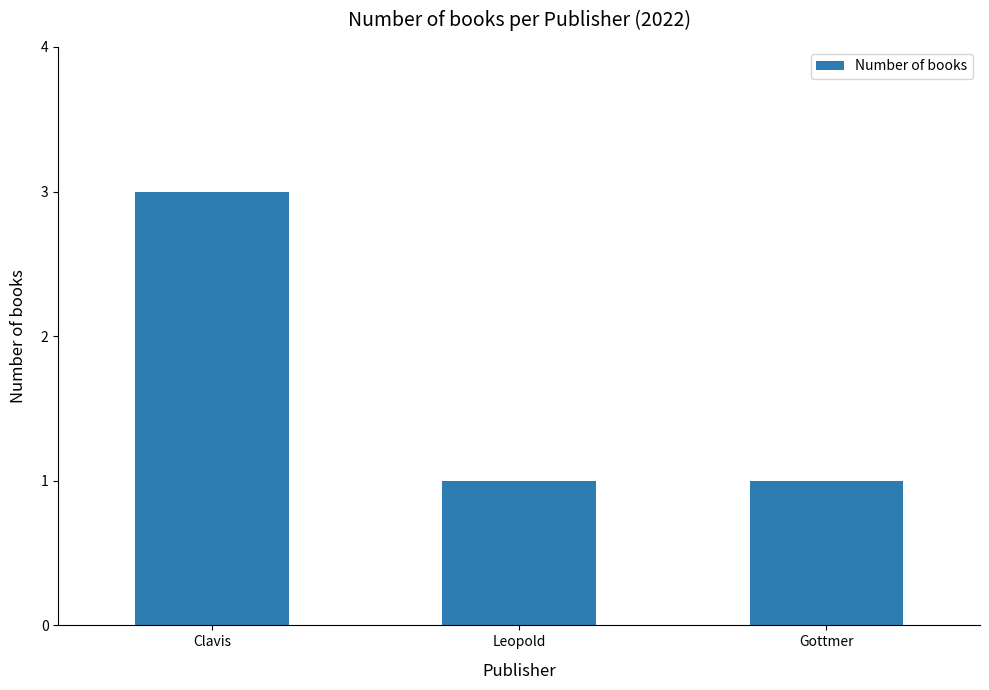

Count the number of categories in the chart.

3